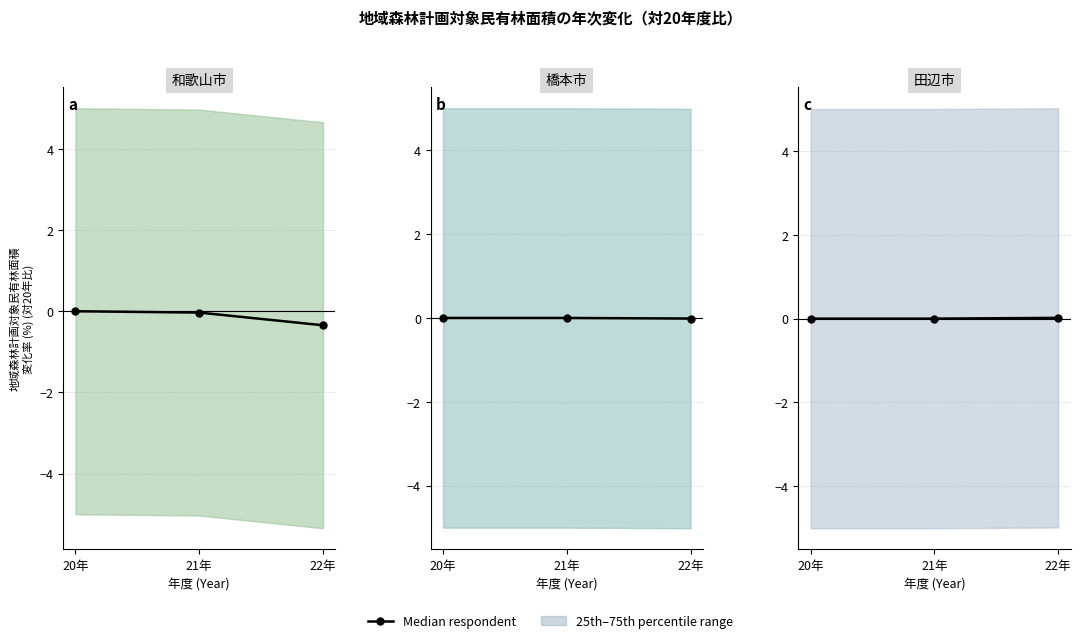

List the labels in order of value, smallest first.

20年, 21年, 22年